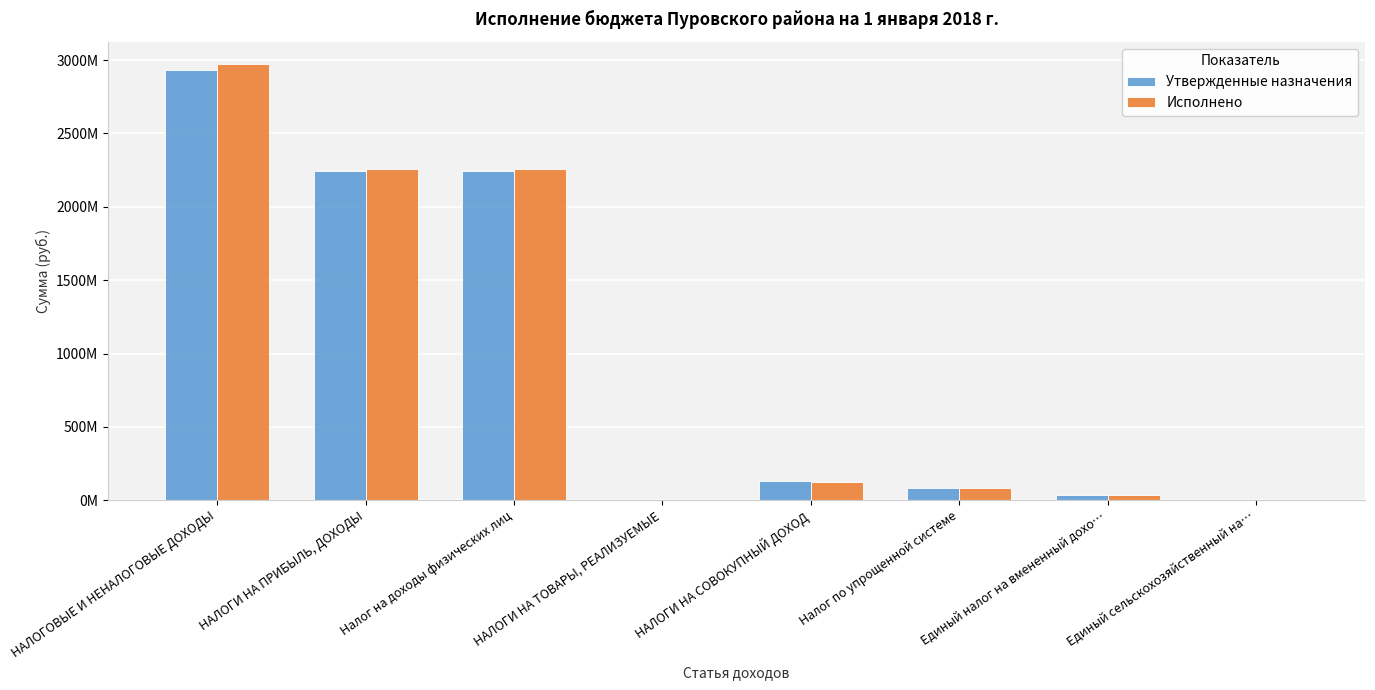

Rank the series at Единый сельскохозяйственный на… from lowest to highest value.

Утвержденные назначения, Исполнено